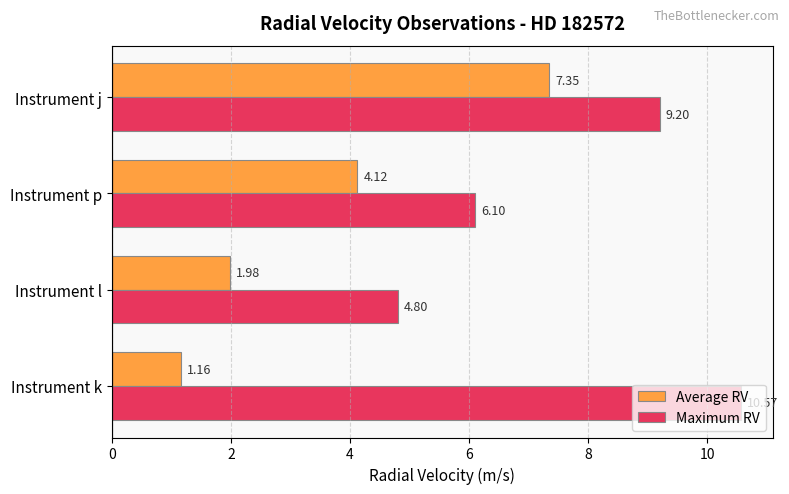

What is the difference between the maximum and minimum values in the Average RV series?

6.2